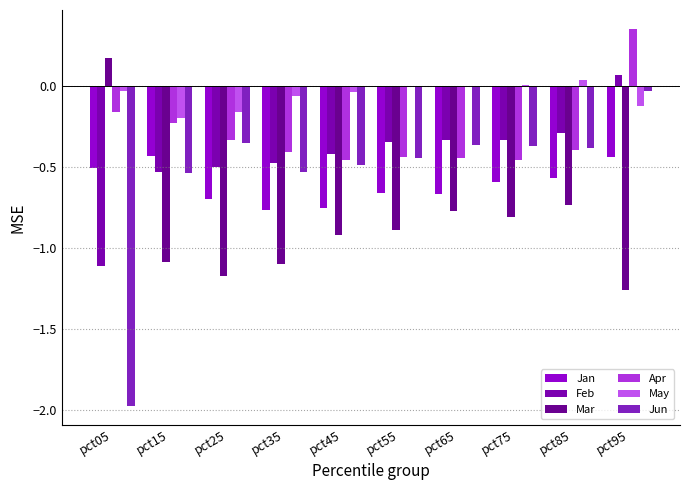

Are the bars grouped side by side (vs. stacked)?

Yes